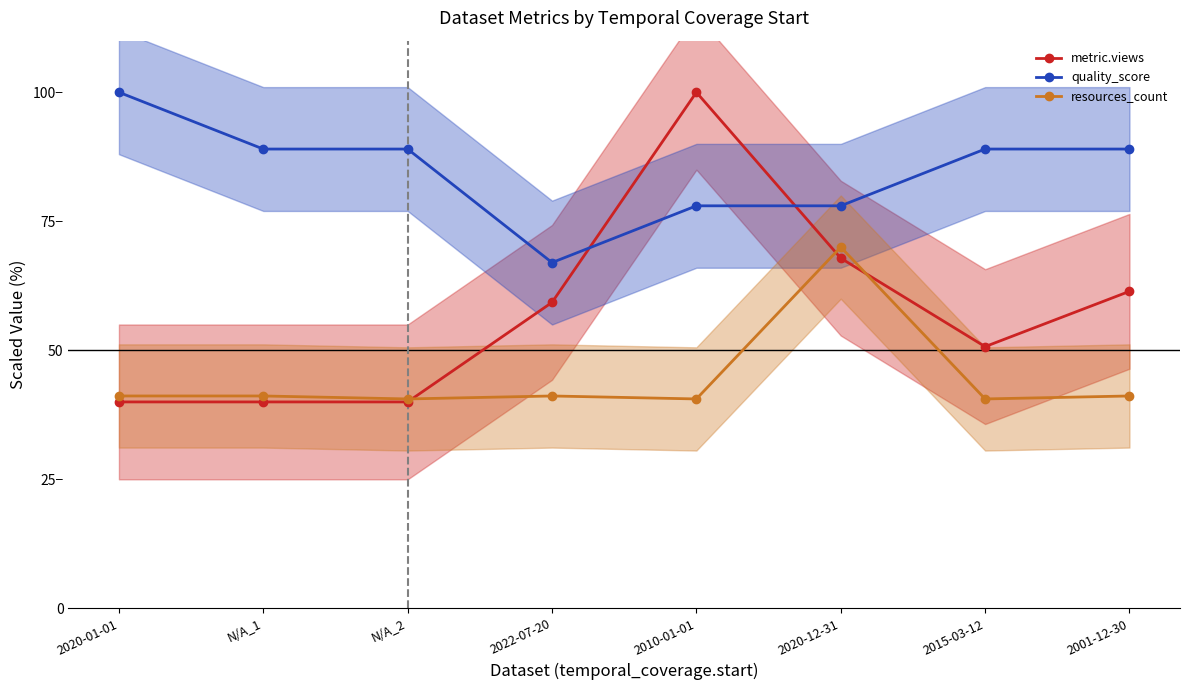

What is the difference between the maximum and minimum values in the quality_score series?

33.0